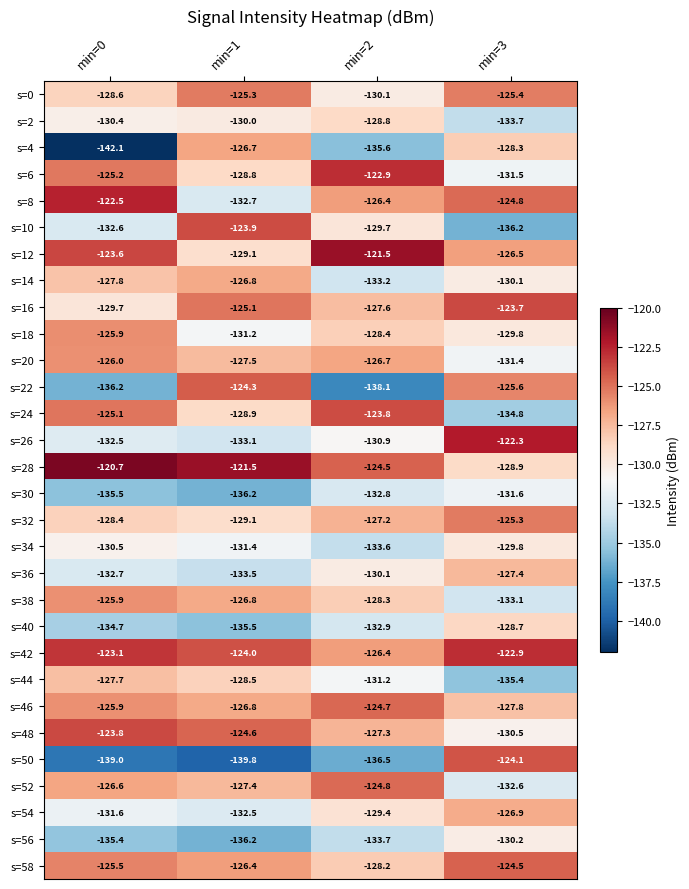

Which series has the largest range (max minus min)?

s=50